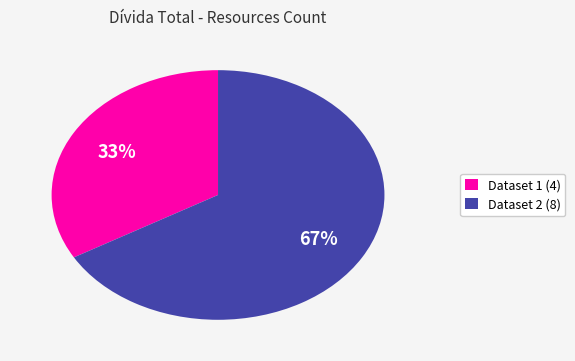

Which slice is the largest?

Dataset 2 (8)